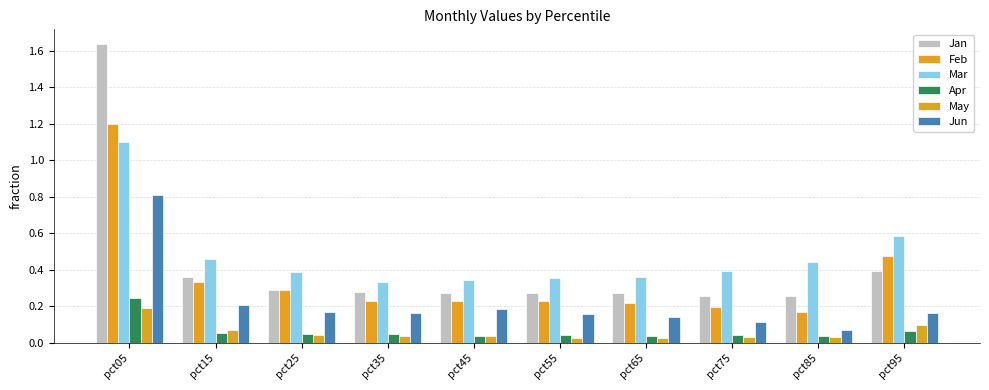

Rank the series at pct85 from lowest to highest value.

May, Apr, Jun, Feb, Jan, Mar